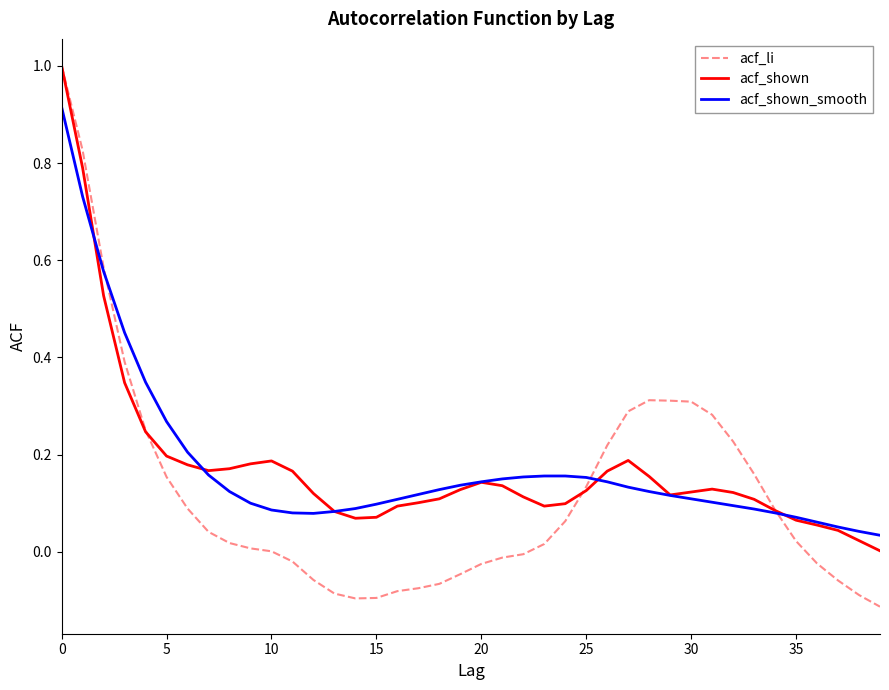

Which series has the largest range (max minus min)?

acf_li